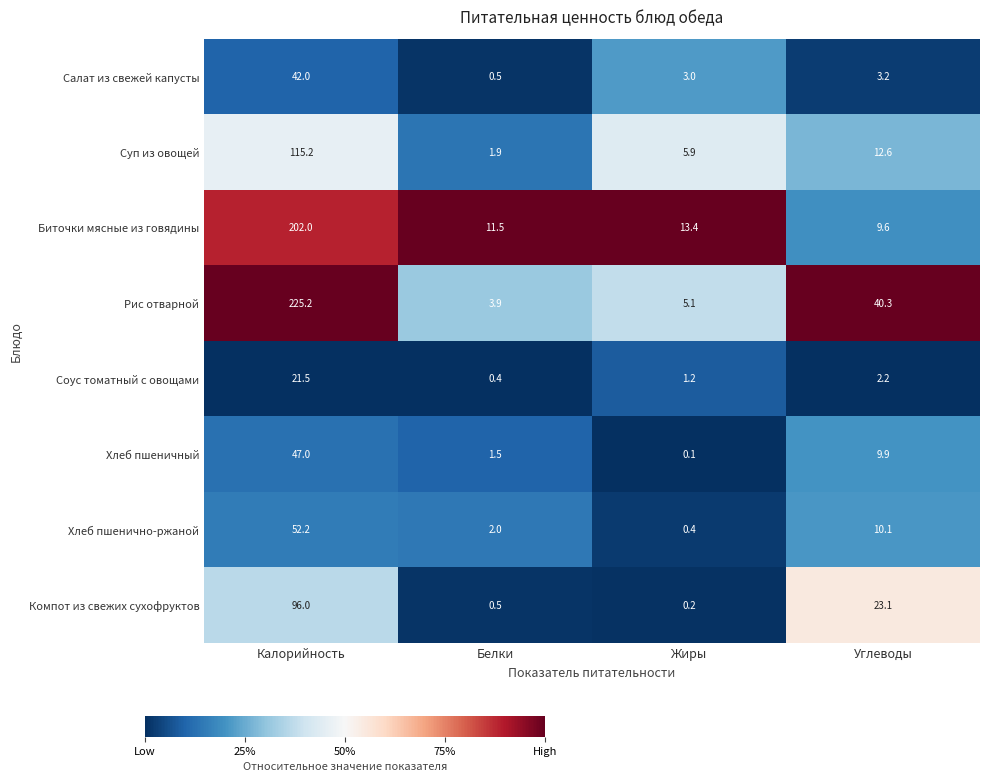

How many values in the Компот из свежих сухофруктов series exceed 23?

2